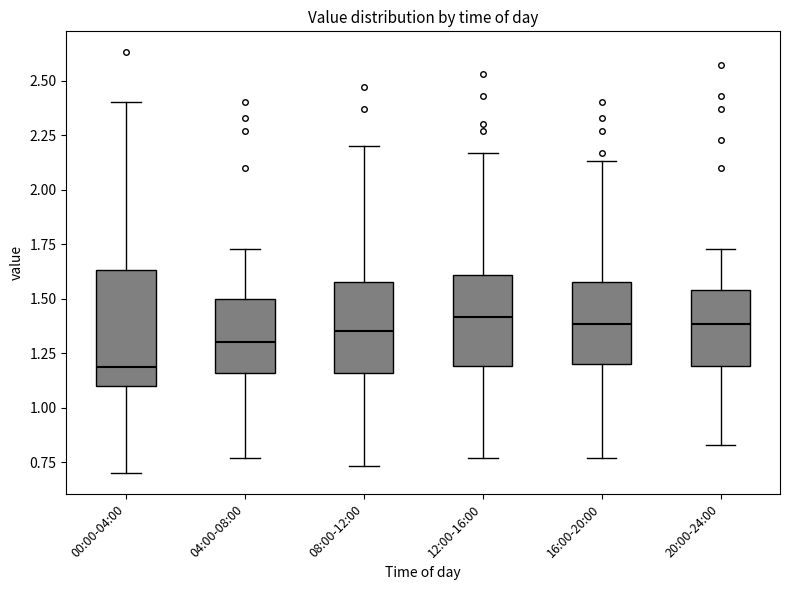

Where does the median line of the box for 00:00-04:00 sit on the y-axis? The values are not printed on the chart, so give them approximately, as read against the axis.

1.20